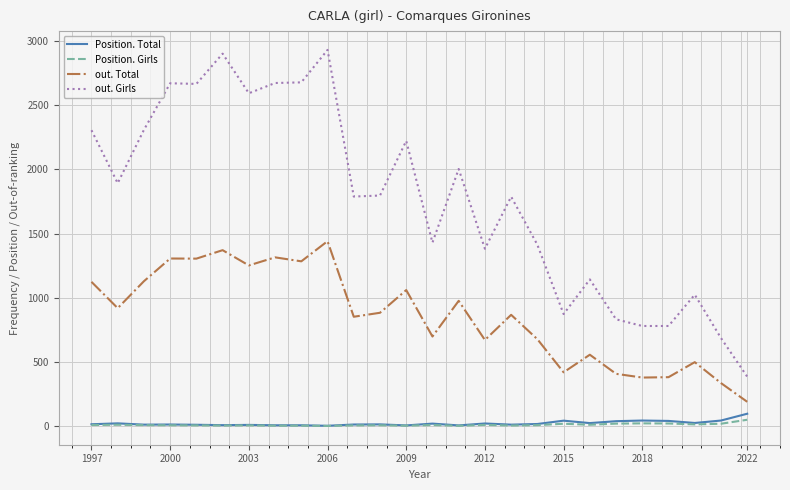

Which series has the largest total across all categories?

out. Girls